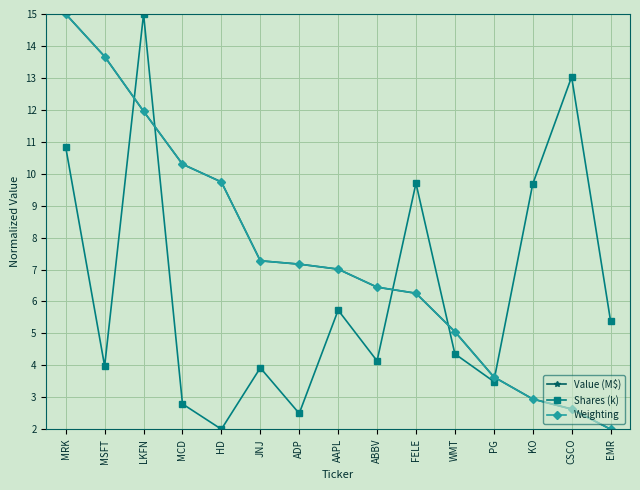

Reading right to left, transcribe all the data shown in this chart.

Value (M$): EMR=2.0	CSCO=2.6	KO=2.9	PG=3.6	WMT=5.1	FELE=6.3	ABBV=6.4	AAPL=7.0	ADP=7.2	JNJ=7.3	HD=9.7	MCD=10.3	LKFN=12.0	MSFT=13.7	MRK=15.0
Shares (k): EMR=5.4	CSCO=13.0	KO=9.7	PG=3.5	WMT=4.4	FELE=9.7	ABBV=4.1	AAPL=5.7	ADP=2.5	JNJ=3.9	HD=2.0	MCD=2.8	LKFN=15.0	MSFT=4.0	MRK=10.8
Weighting: EMR=2.0	CSCO=2.6	KO=2.9	PG=3.6	WMT=5.1	FELE=6.3	ABBV=6.4	AAPL=7.0	ADP=7.2	JNJ=7.3	HD=9.7	MCD=10.3	LKFN=12.0	MSFT=13.7	MRK=15.0